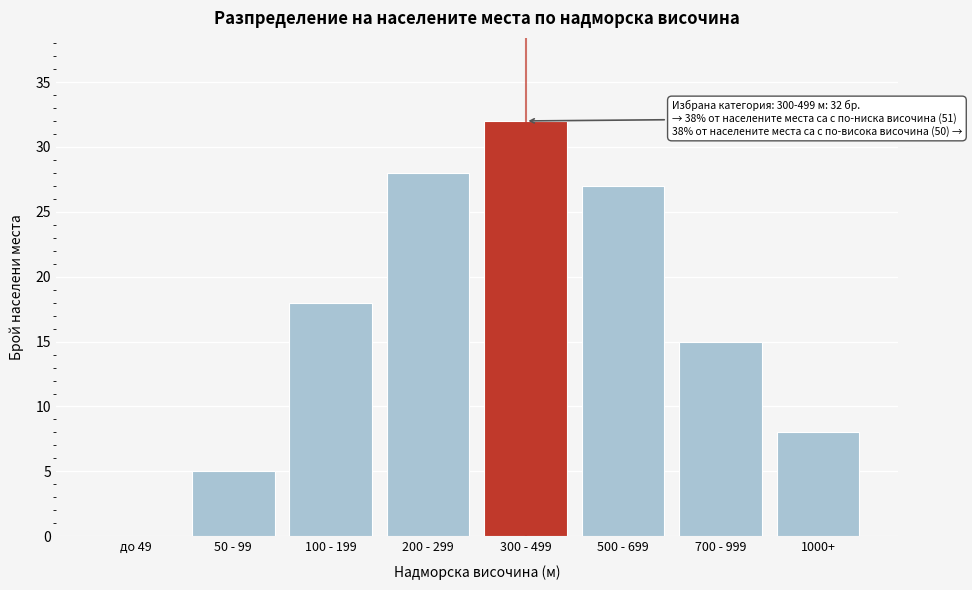

Reading left to right, what are all the values shown in this chart?

до 49=0	50 - 99=5	100 - 199=18	200 - 299=28	300 - 499=32	500 - 699=27	700 - 999=15	1000+=8